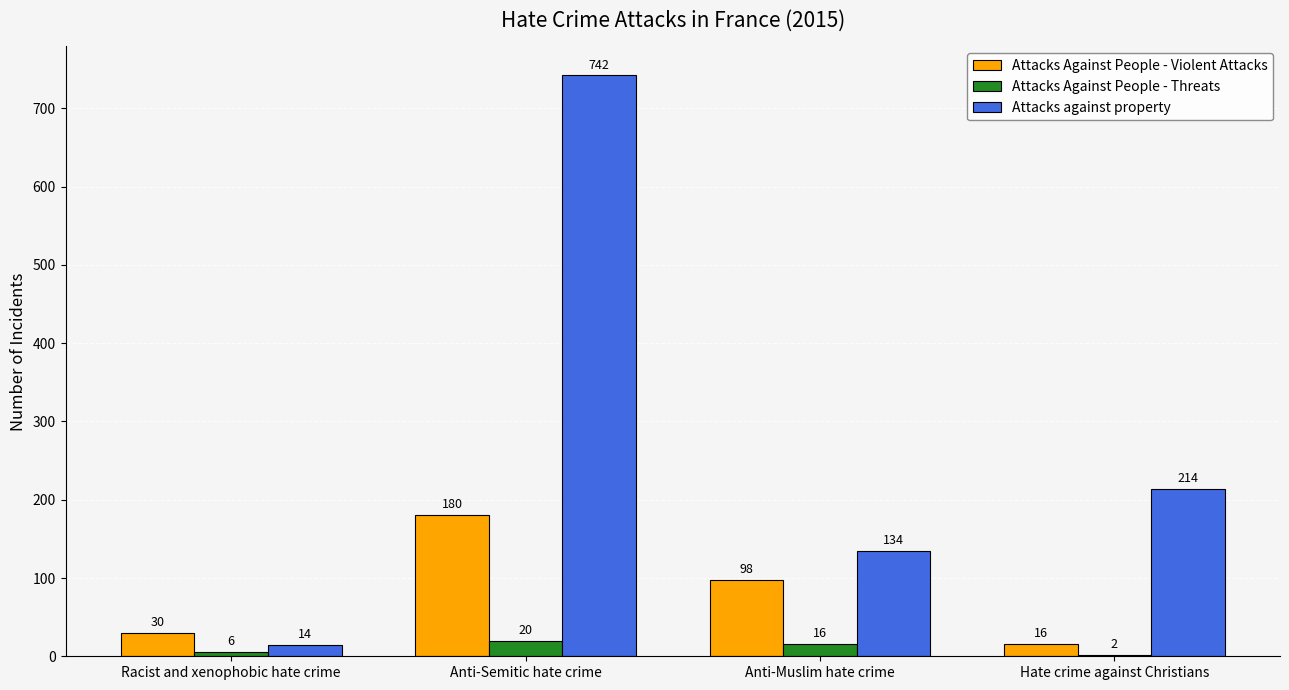

Is the value of Attacks Against People - Violent Attacks at Anti-Muslim hate crime greater than the value of Attacks against property at Hate crime against Christians?

No